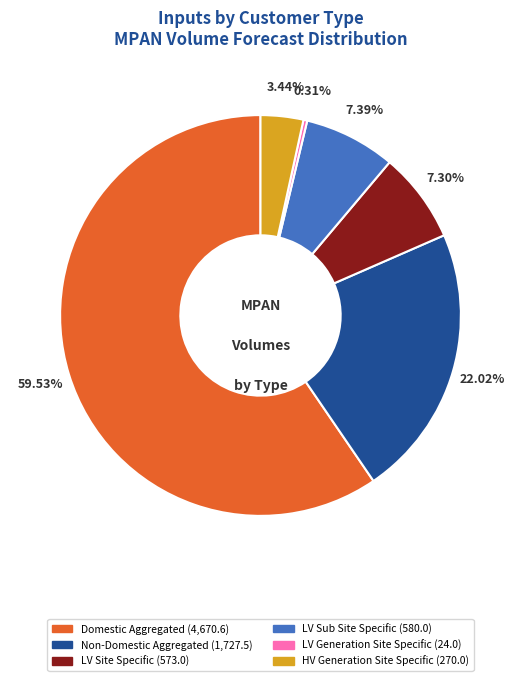

What is the smallest slice in the pie chart?

LV Generation Site Specific